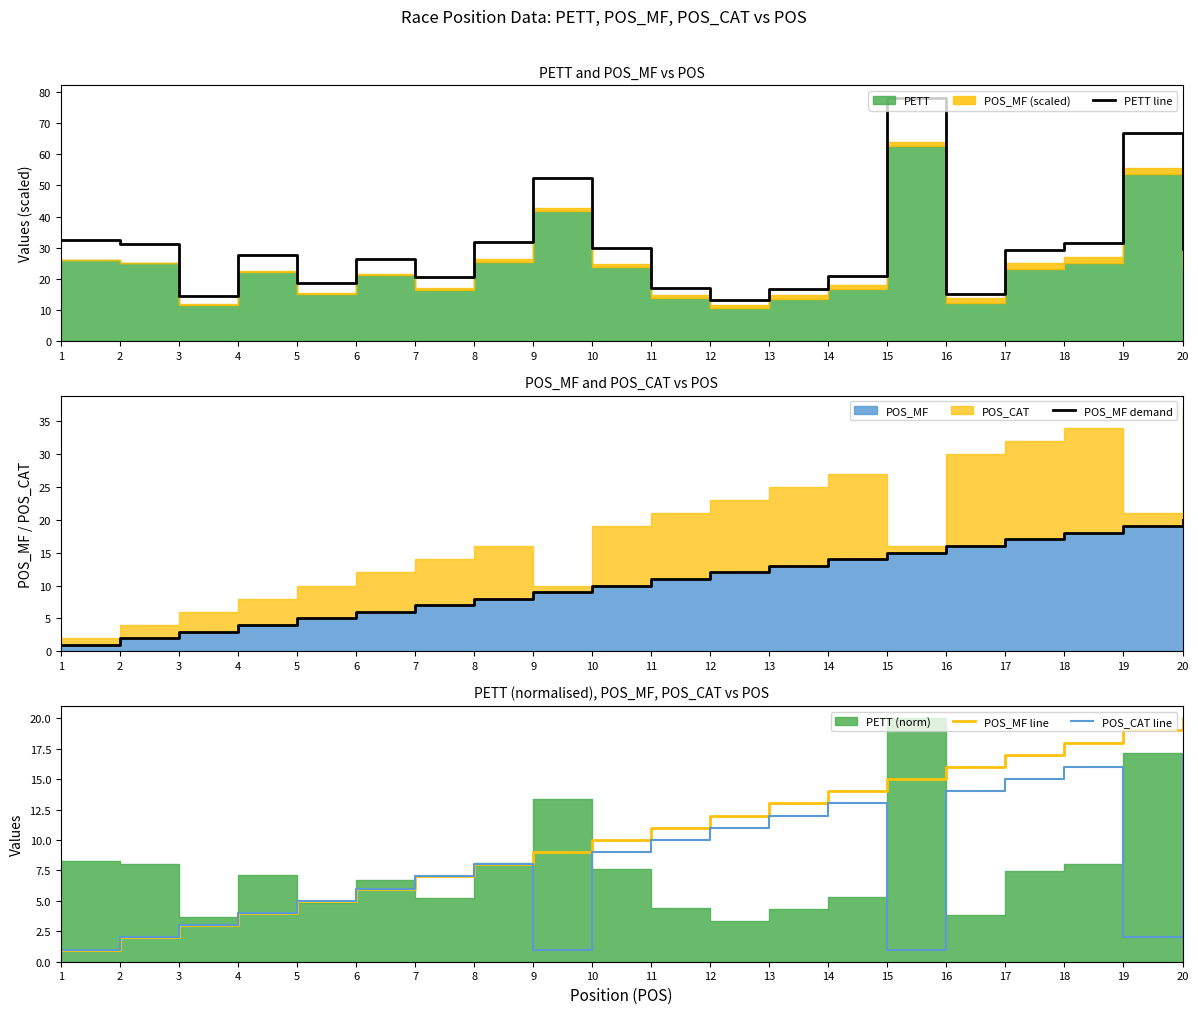

True or false: PETT line has a value of 28.6 at 13.

False